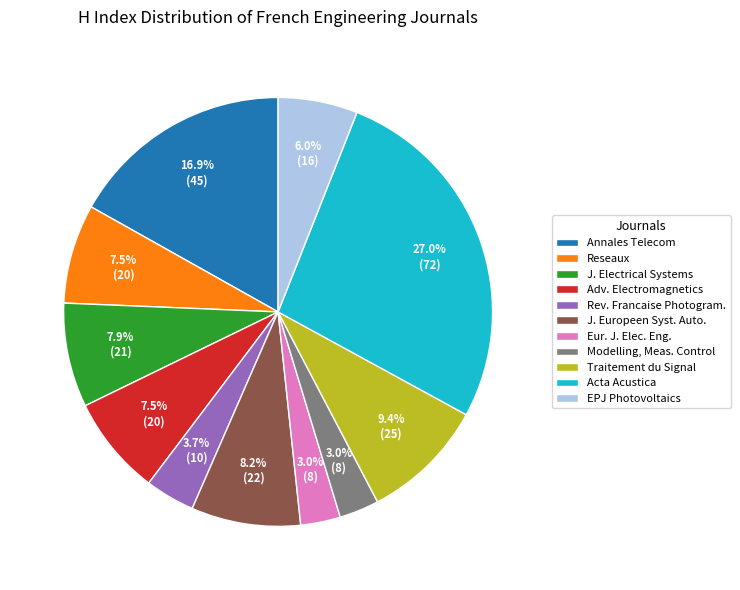

What is the ratio of the value at Reseaux to the value at Eur. J. Elec. Eng.?

2.5